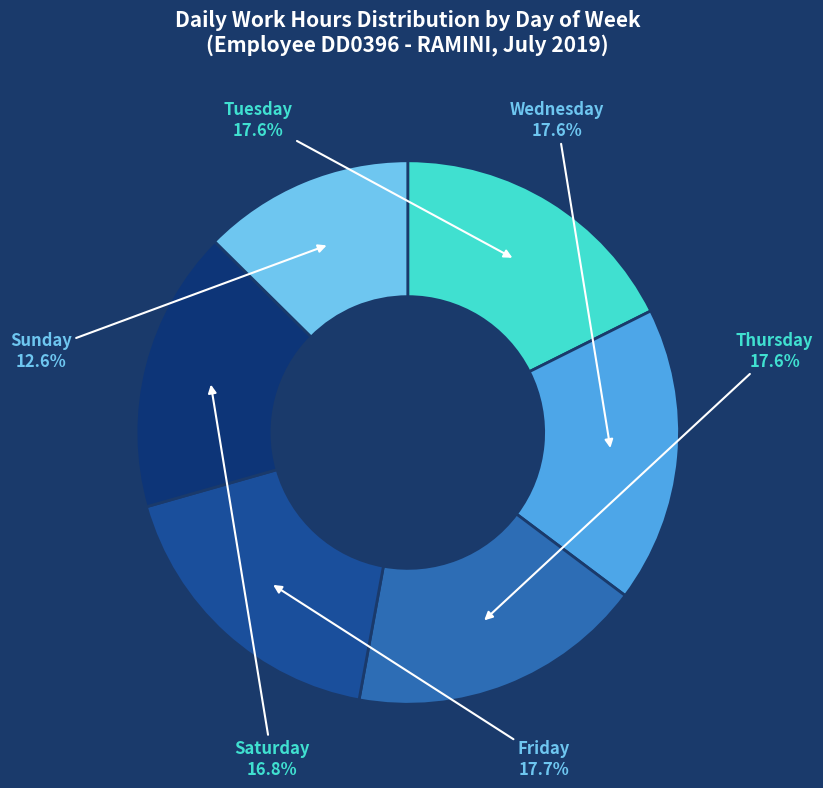

Which has a higher value, Tuesday or Sunday?

Tuesday